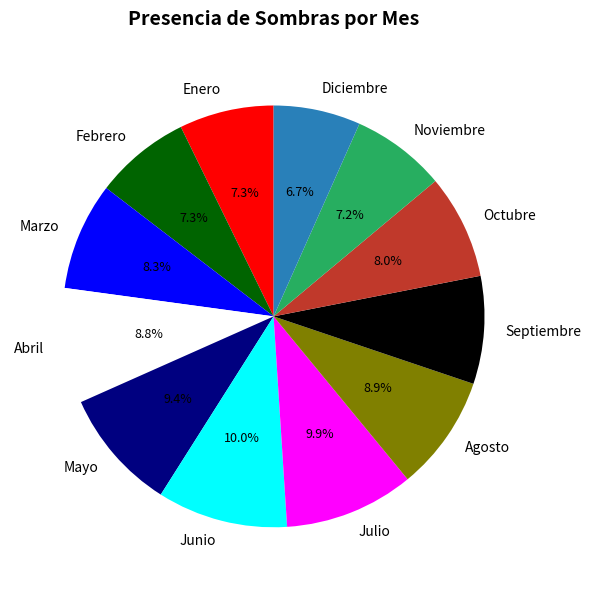

To the nearest percent, what portion does Enero represent?

7%